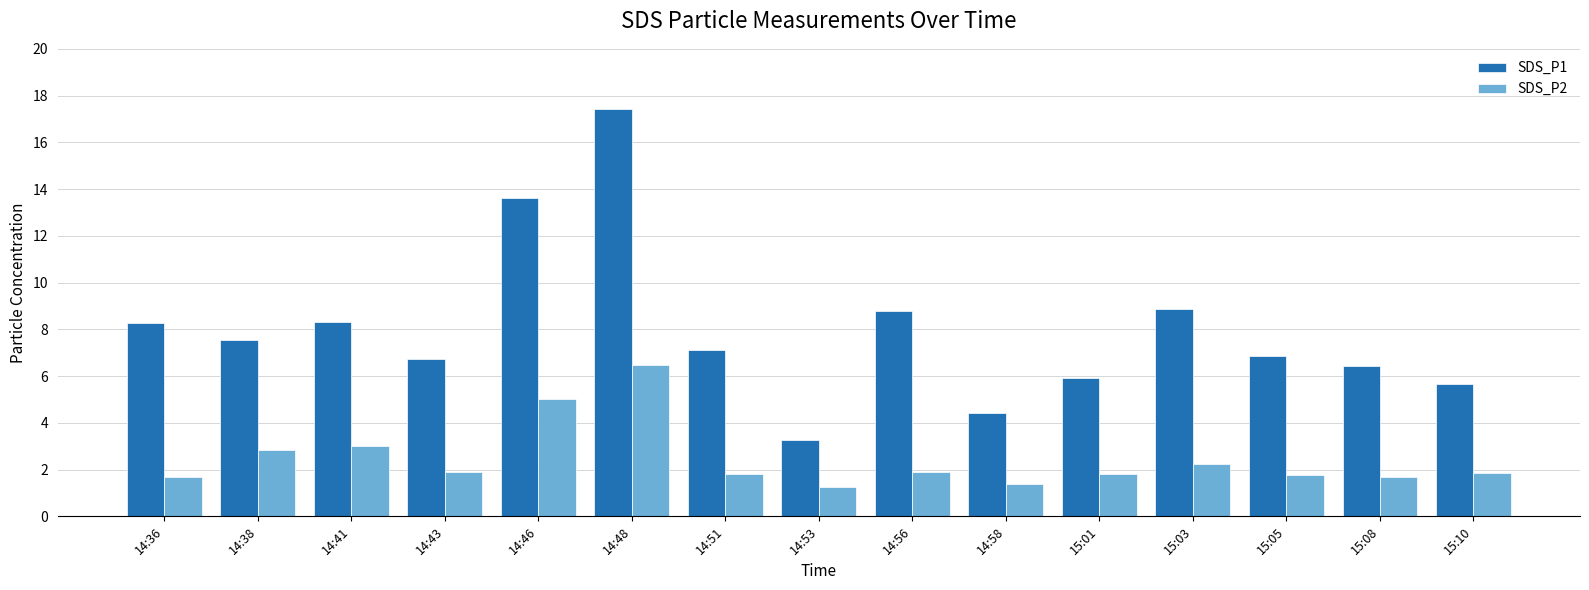

What are all the series names shown in the legend?

SDS_P1, SDS_P2